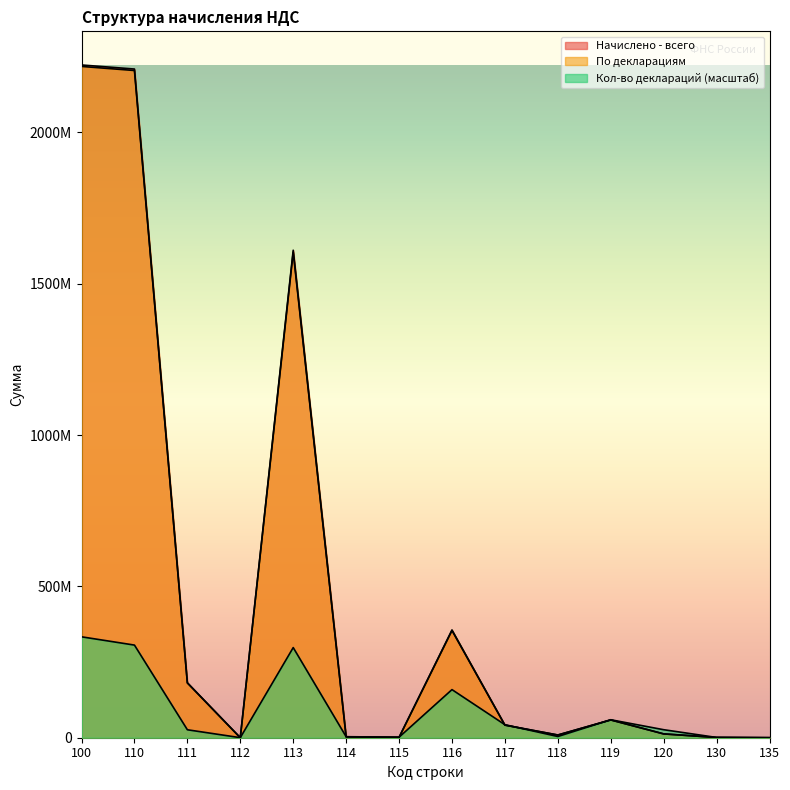

What is the sum of all Кол-во деклараций values?

1261815341.6